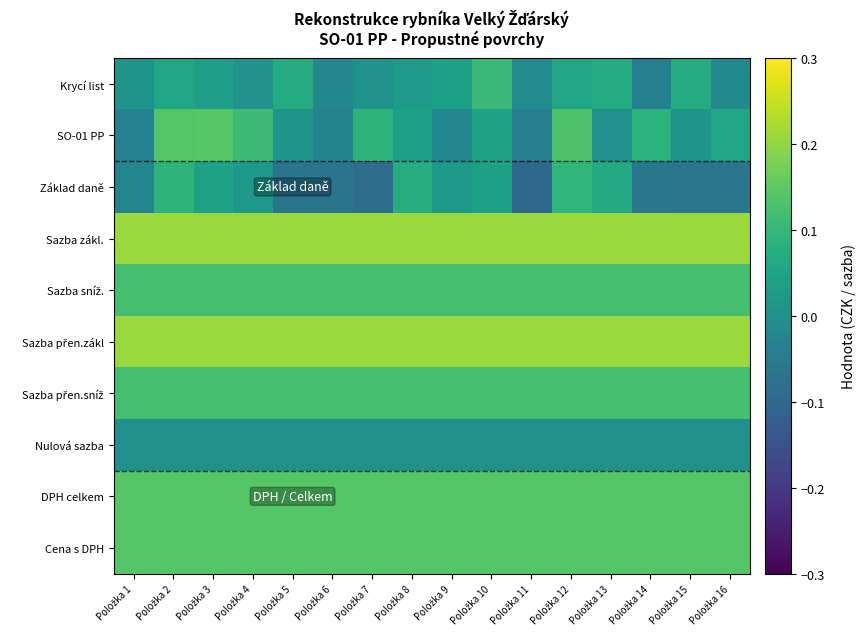

Rank the series at Položka 1 from highest to lowest value.

Sazba zákl., Sazba přen.zákl, DPH celkem, Cena s DPH, Sazba sníž., Sazba přen.sníž, Krycí list, Nulová sazba, Základ daně, SO-01 PP